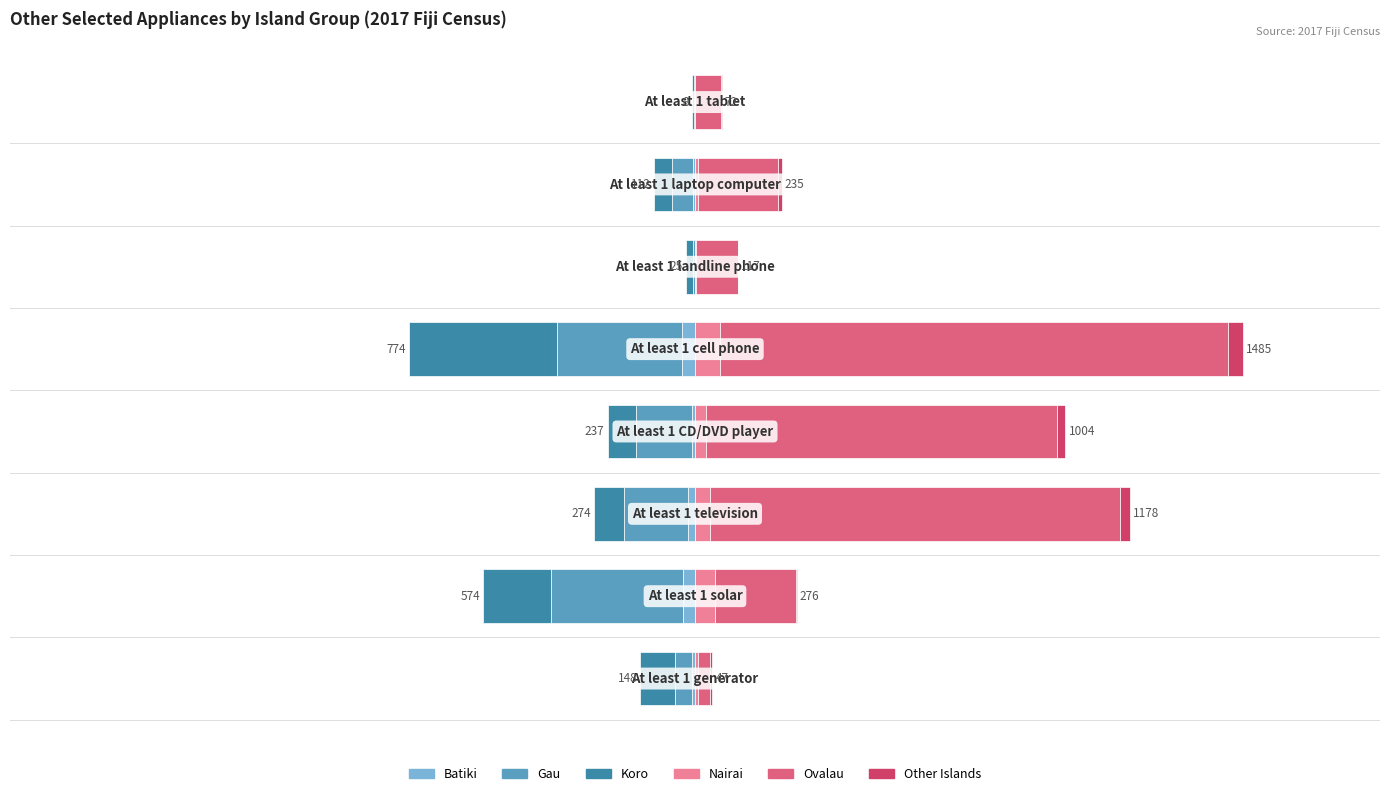

Rank the series at 1 from highest to lowest value.

Ovalau, Nairai, Other Islands, Batiki, Koro, Gau